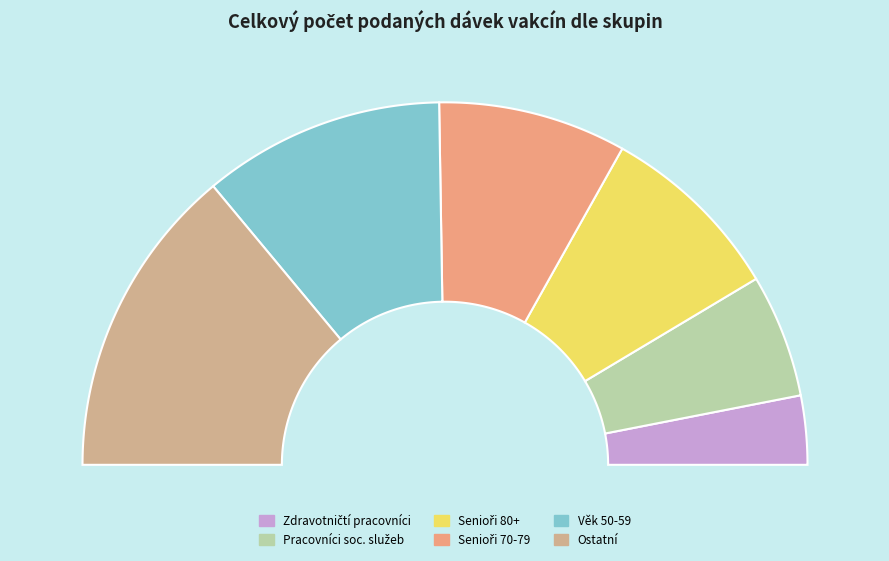

True or false: Pracovníci a klienti v sociálních službách accounts for 2% of the total.

False